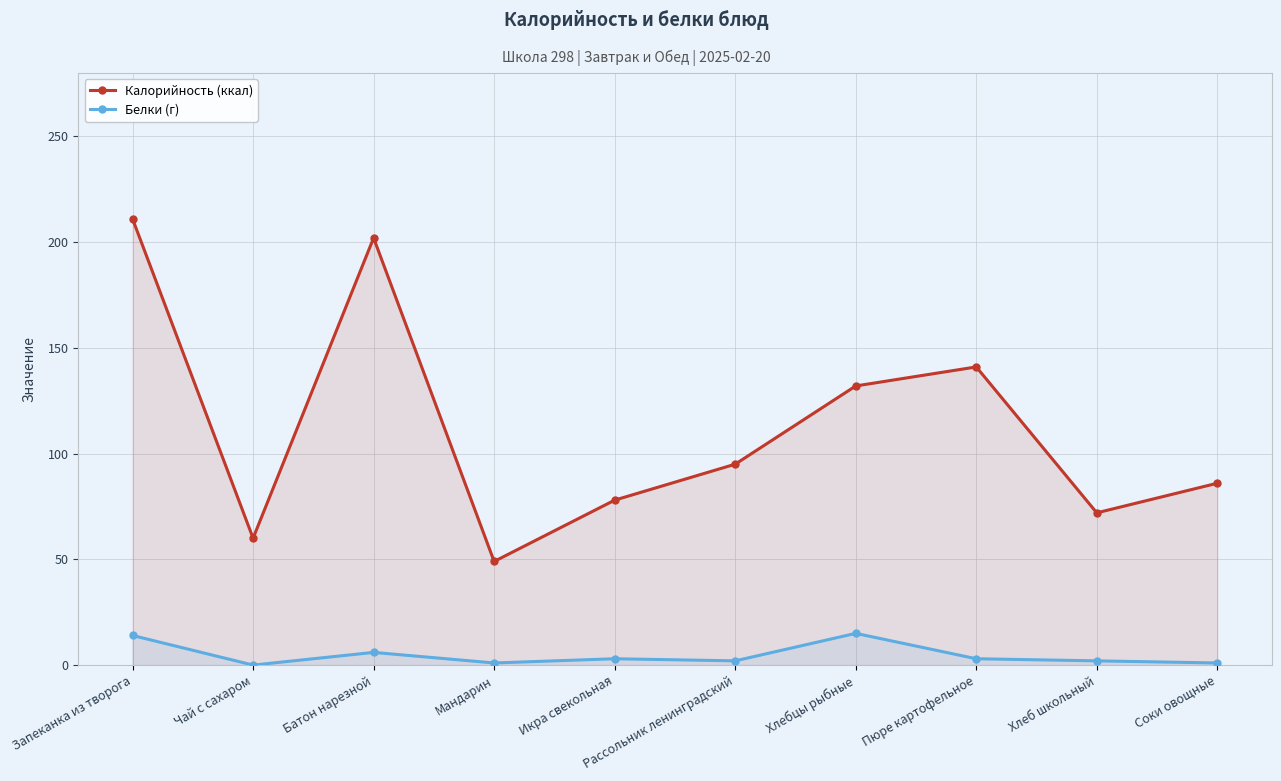

What are all the series names shown in the legend?

Калорийность (ккал), Белки (г)